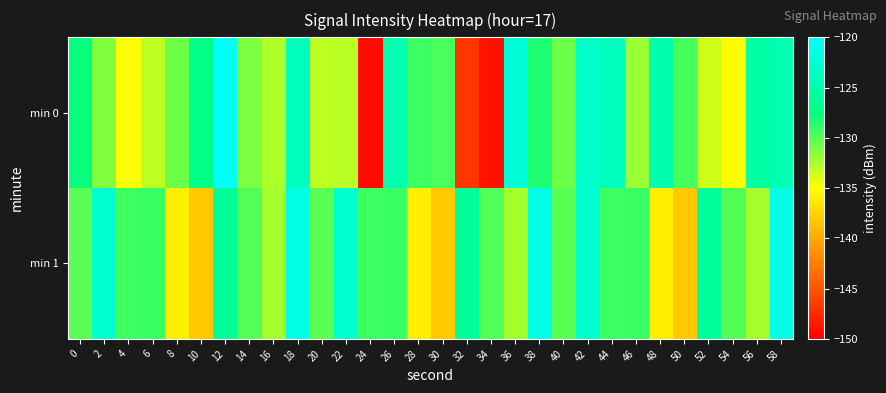

Rank the series at 50 from highest to lowest value.

min 0, min 1